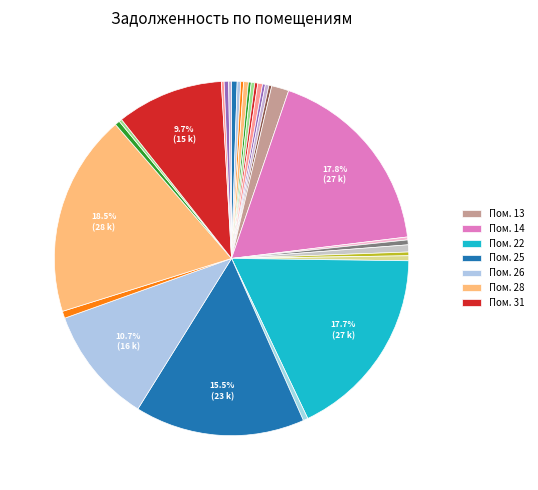

Count the number of slices in the pie.

31